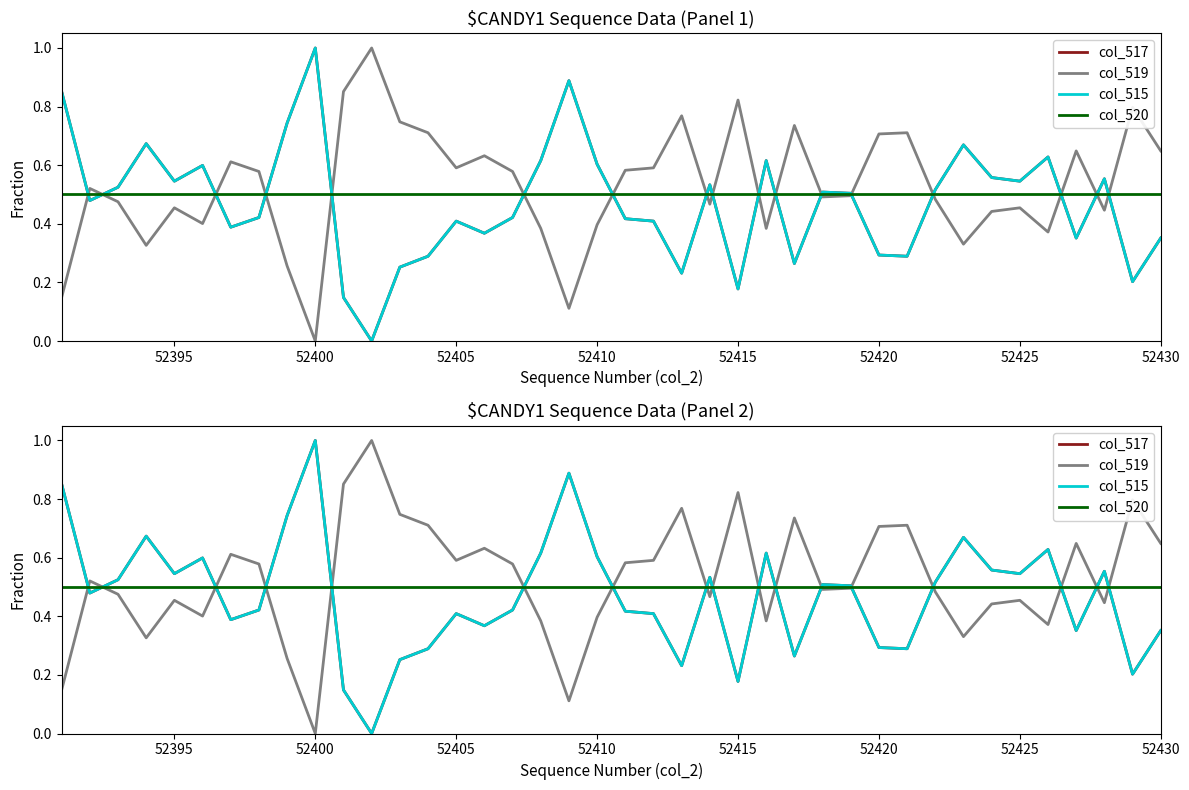

Reading left to right, list all the values displayed in this chart.

col_517: 0.9	0.5	0.5	0.7	0.5	0.6	0.4	0.4	0.7	1.0	0.1	0.0	0.3	0.3	0.4	0.4	0.4	0.6	0.9	0.6	0.4	0.4	0.2	0.5	0.2	0.6	0.3	0.5	0.5	0.3	0.3	0.5	0.7	0.6	0.5	0.6	0.4	0.6	0.2	0.4
col_519: 0.1	0.5	0.5	0.3	0.5	0.4	0.6	0.6	0.3	0.0	0.9	1.0	0.7	0.7	0.6	0.6	0.6	0.4	0.1	0.4	0.6	0.6	0.8	0.5	0.8	0.4	0.7	0.5	0.5	0.7	0.7	0.5	0.3	0.4	0.5	0.4	0.6	0.4	0.8	0.6
col_515: 0.9	0.5	0.5	0.7	0.5	0.6	0.4	0.4	0.7	1.0	0.1	0.0	0.3	0.3	0.4	0.4	0.4	0.6	0.9	0.6	0.4	0.4	0.2	0.5	0.2	0.6	0.3	0.5	0.5	0.3	0.3	0.5	0.7	0.6	0.5	0.6	0.4	0.6	0.2	0.4
col_520: 0.5	0.5	0.5	0.5	0.5	0.5	0.5	0.5	0.5	0.5	0.5	0.5	0.5	0.5	0.5	0.5	0.5	0.5	0.5	0.5	0.5	0.5	0.5	0.5	0.5	0.5	0.5	0.5	0.5	0.5	0.5	0.5	0.5	0.5	0.5	0.5	0.5	0.5	0.5	0.5